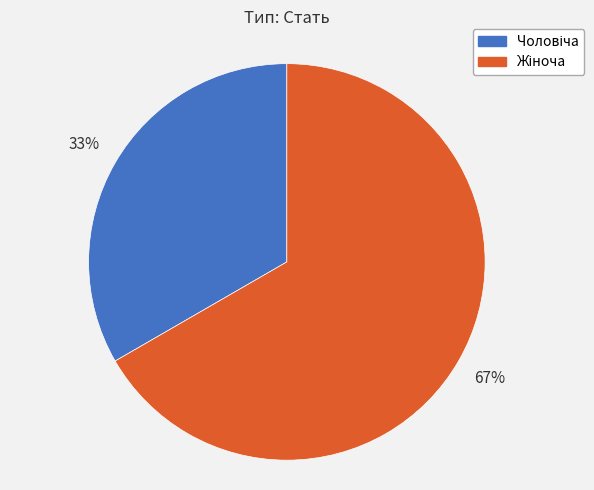

Is there any slice that represents more than half of the pie?

Yes